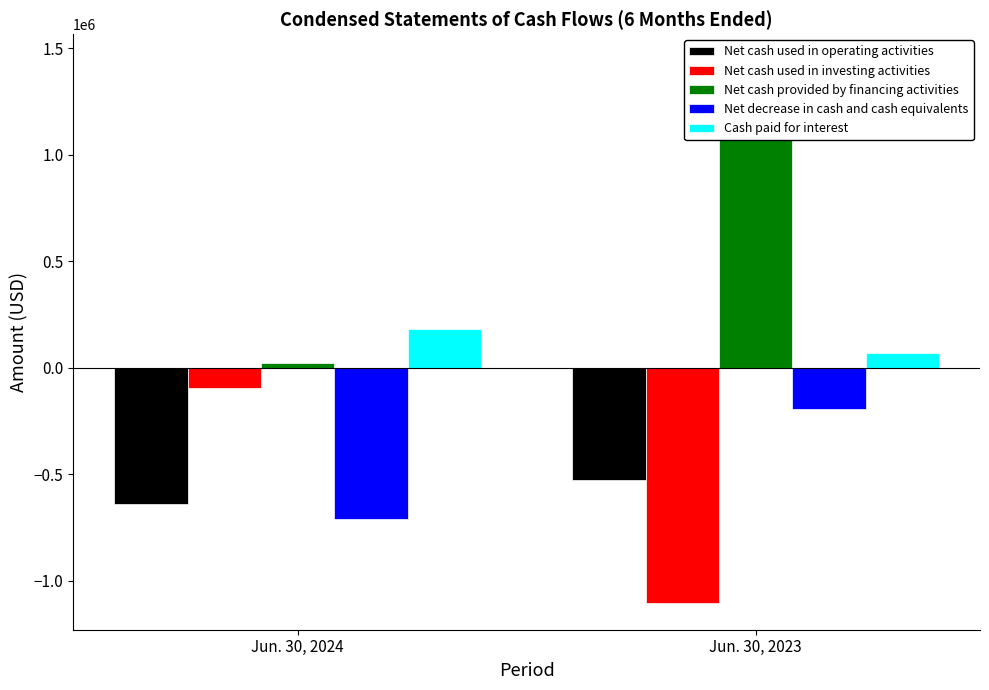

Where is Net cash used in operating activities nearest to the value -583303?

Jun. 30, 2024